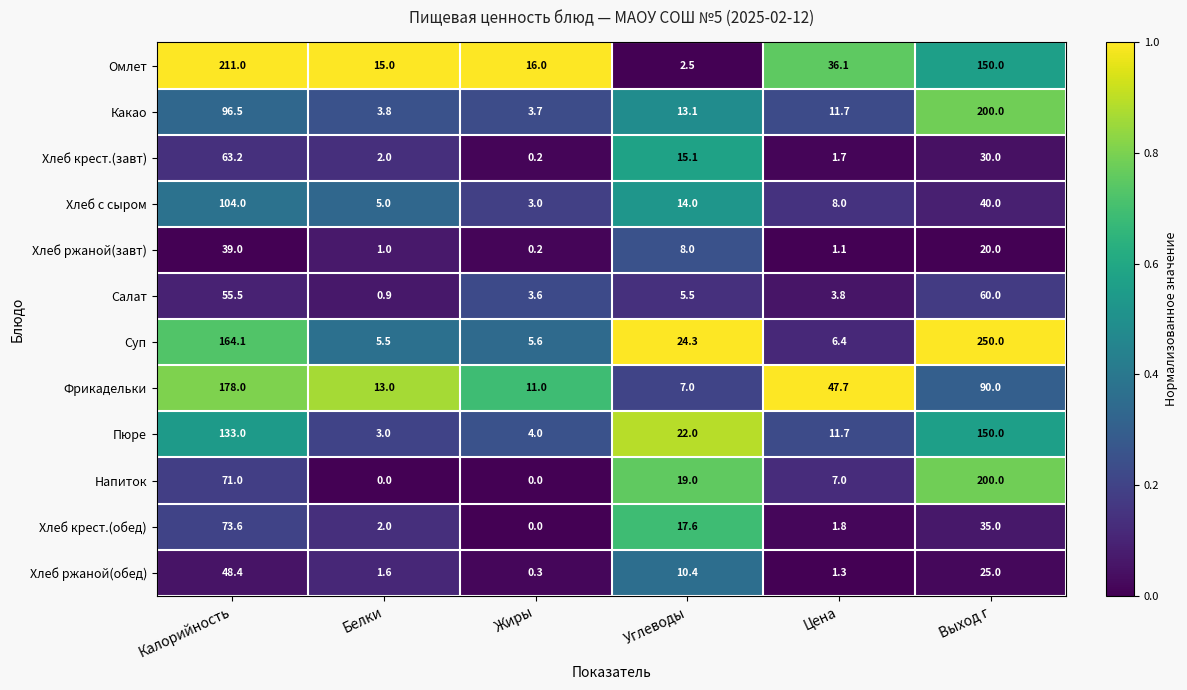

What is the spread (max minus min) of values at Белки?

15.0